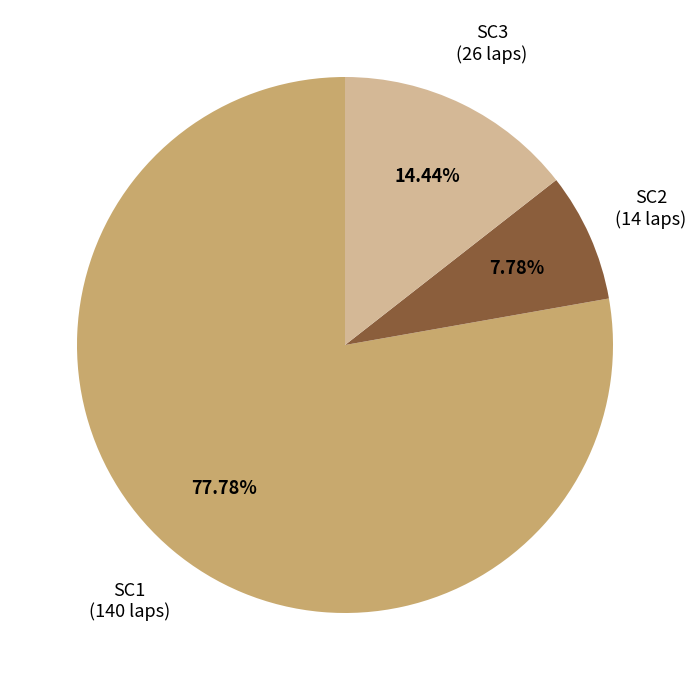

Does any single category account for the majority?

Yes